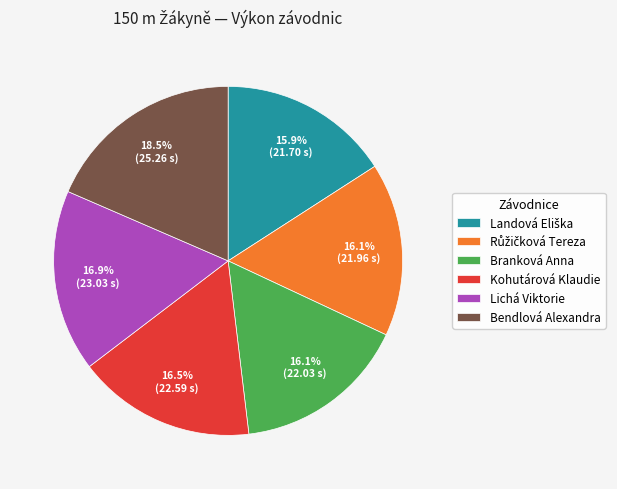

Combined, what portion of the pie is Lichá Viktorie and Kohutárová Klaudie?

33.4%